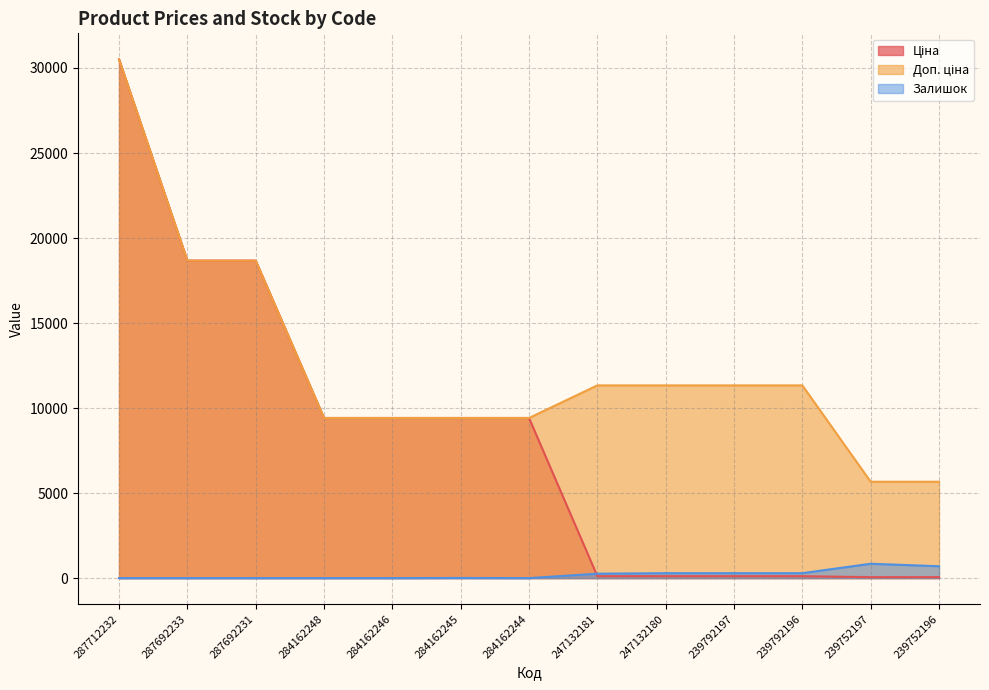

List the series in order of their overall mean, lowest first.

Залишок, Ціна, Доп. ціна